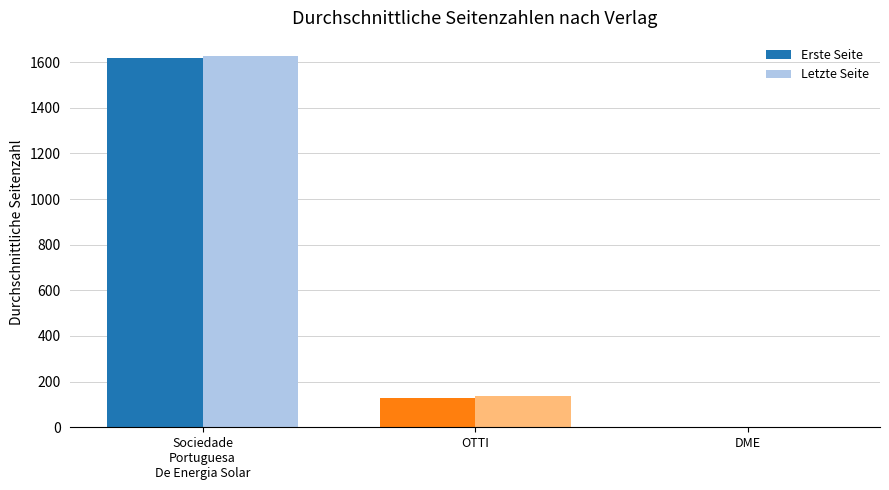

The value of Erste Seite at DME is -1012.4. True or false?

False